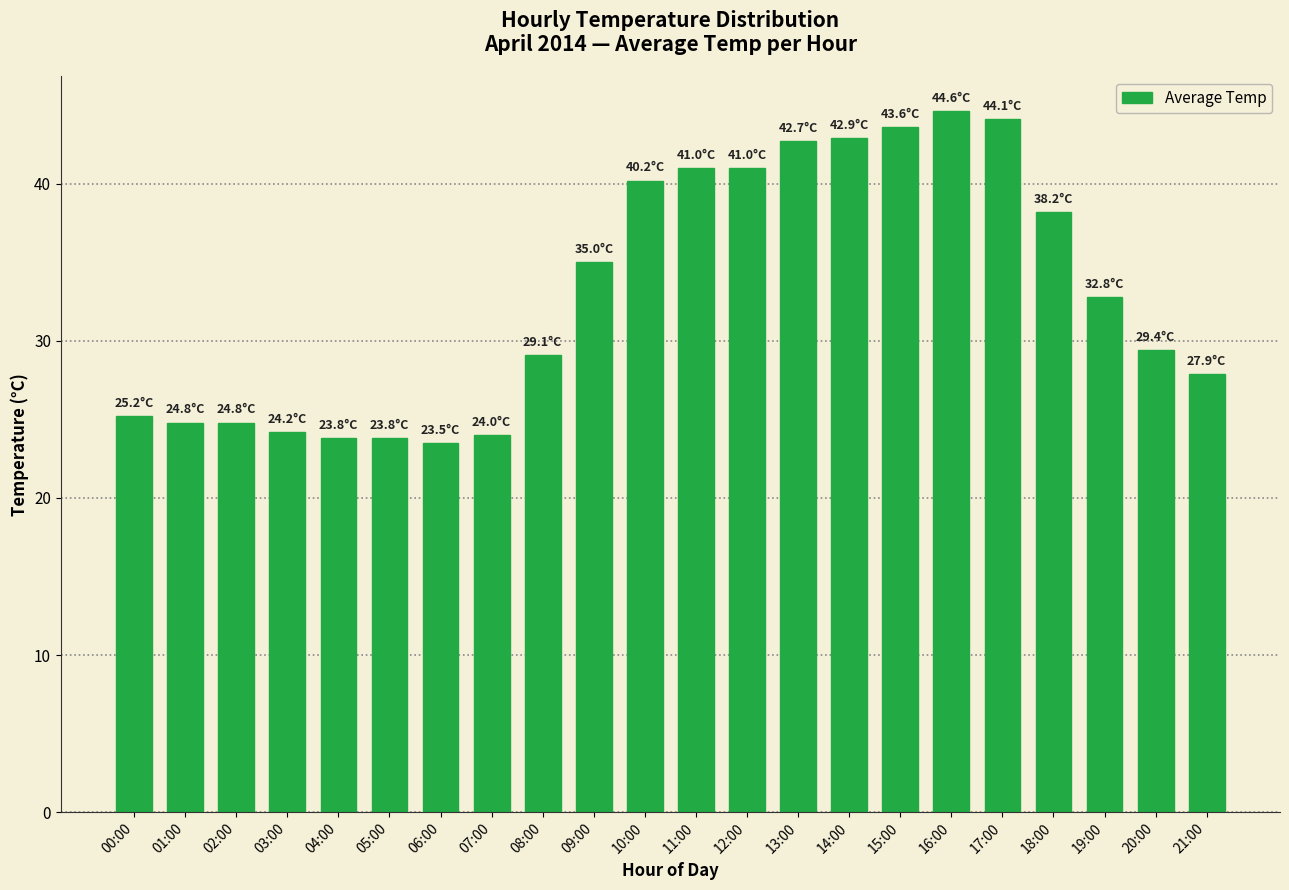

Are the bars grouped side by side (vs. stacked)?

No